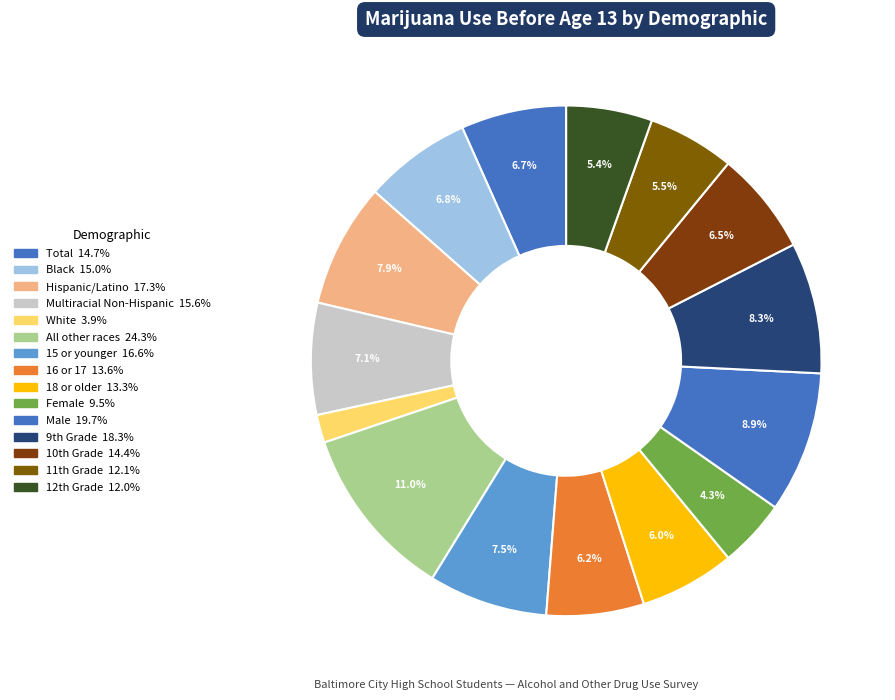

Which slice is the largest?

All other races